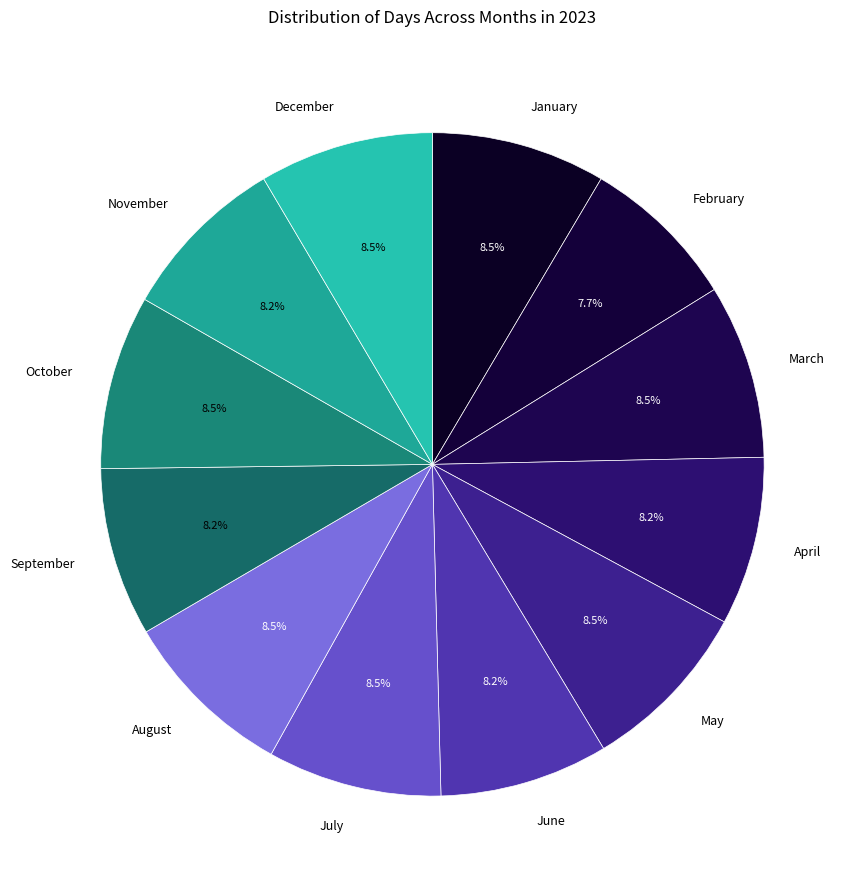

How many segments does this pie chart have?

12